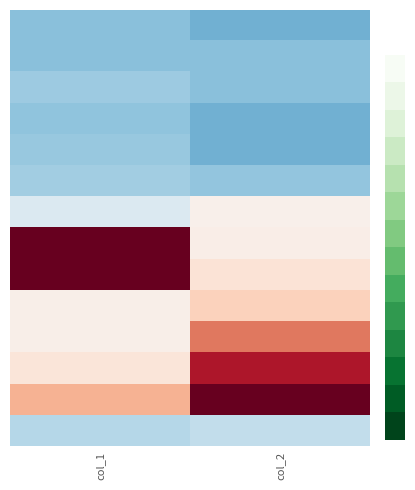

What is the greatest value displayed?

2.3